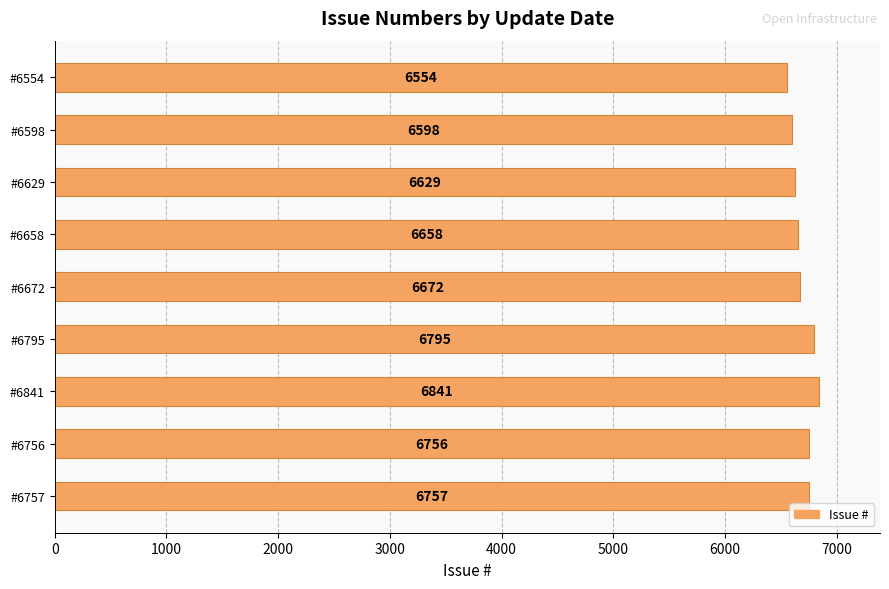

What is the sum of all values?

60260